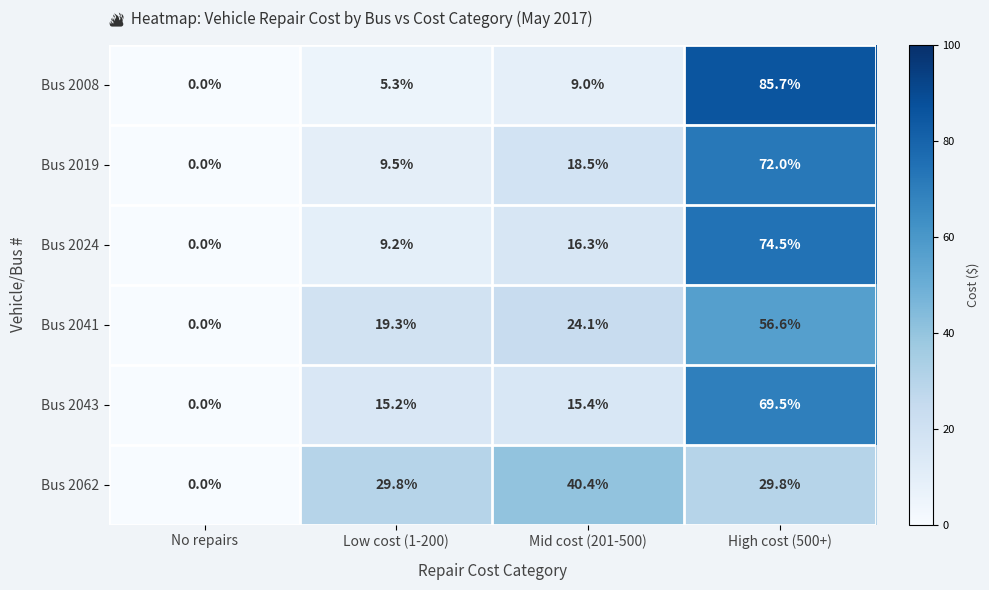

Reading right to left, extract all data points from this chart.

Bus 2008: High cost (500+)=85.7	Mid cost (201-500)=9.0	Low cost (1-200)=5.3	No repairs=0.0
Bus 2019: High cost (500+)=72.0	Mid cost (201-500)=18.5	Low cost (1-200)=9.5	No repairs=0.0
Bus 2024: High cost (500+)=74.5	Mid cost (201-500)=16.3	Low cost (1-200)=9.2	No repairs=0.0
Bus 2041: High cost (500+)=56.6	Mid cost (201-500)=24.1	Low cost (1-200)=19.3	No repairs=0.0
Bus 2043: High cost (500+)=69.5	Mid cost (201-500)=15.4	Low cost (1-200)=15.2	No repairs=0.0
Bus 2062: High cost (500+)=29.8	Mid cost (201-500)=40.4	Low cost (1-200)=29.8	No repairs=0.0